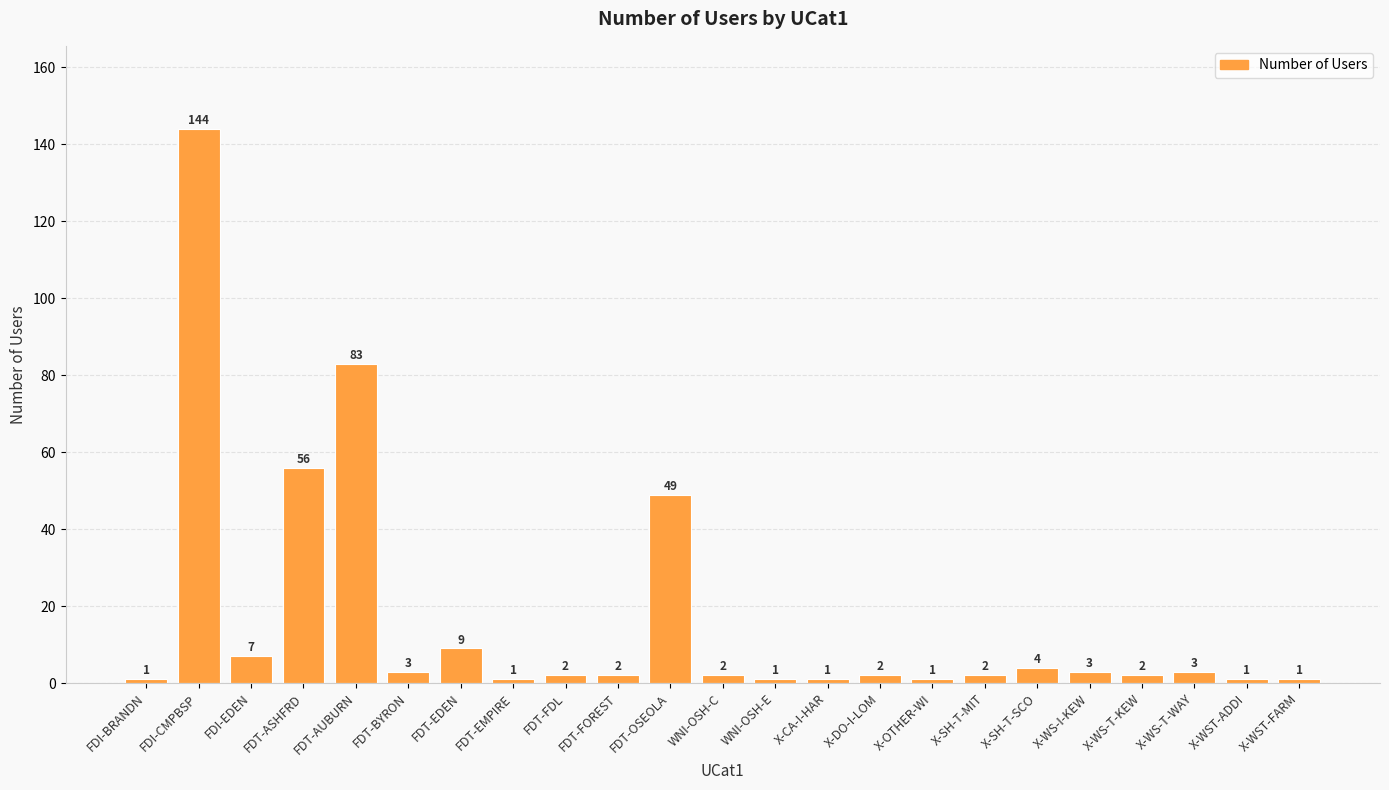

What is the greatest value displayed?

144